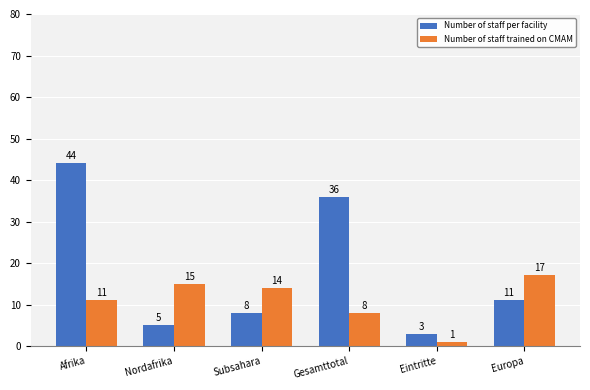

Is it true that Number of staff trained on CMAM equals 7 at Subsahara?

False